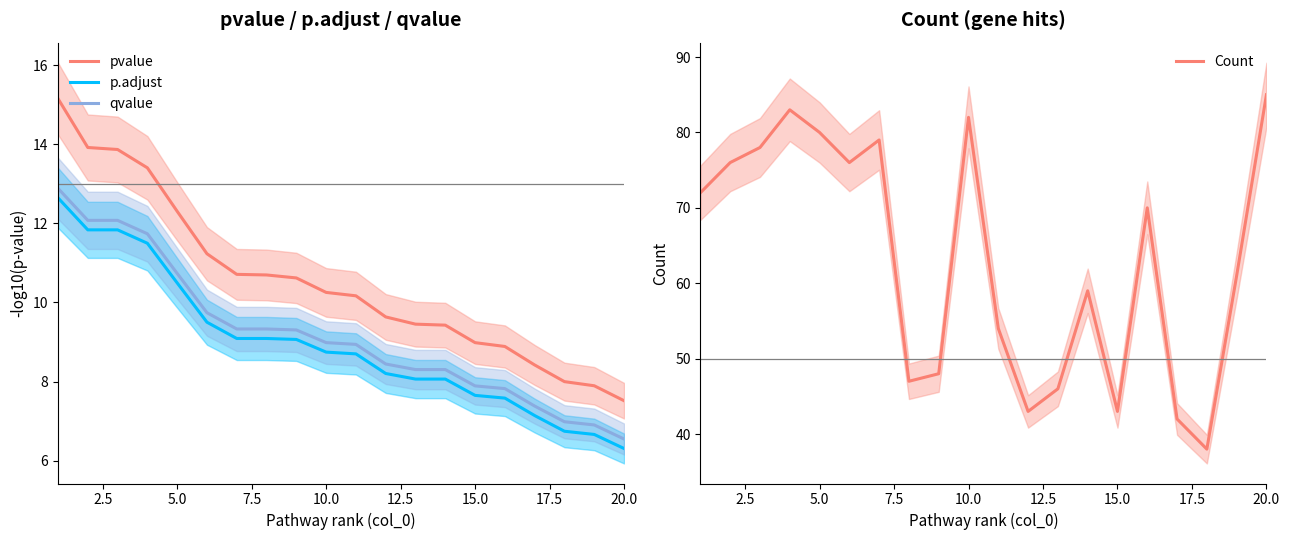

True or false: qvalue and pvalue intersect in this chart.

False